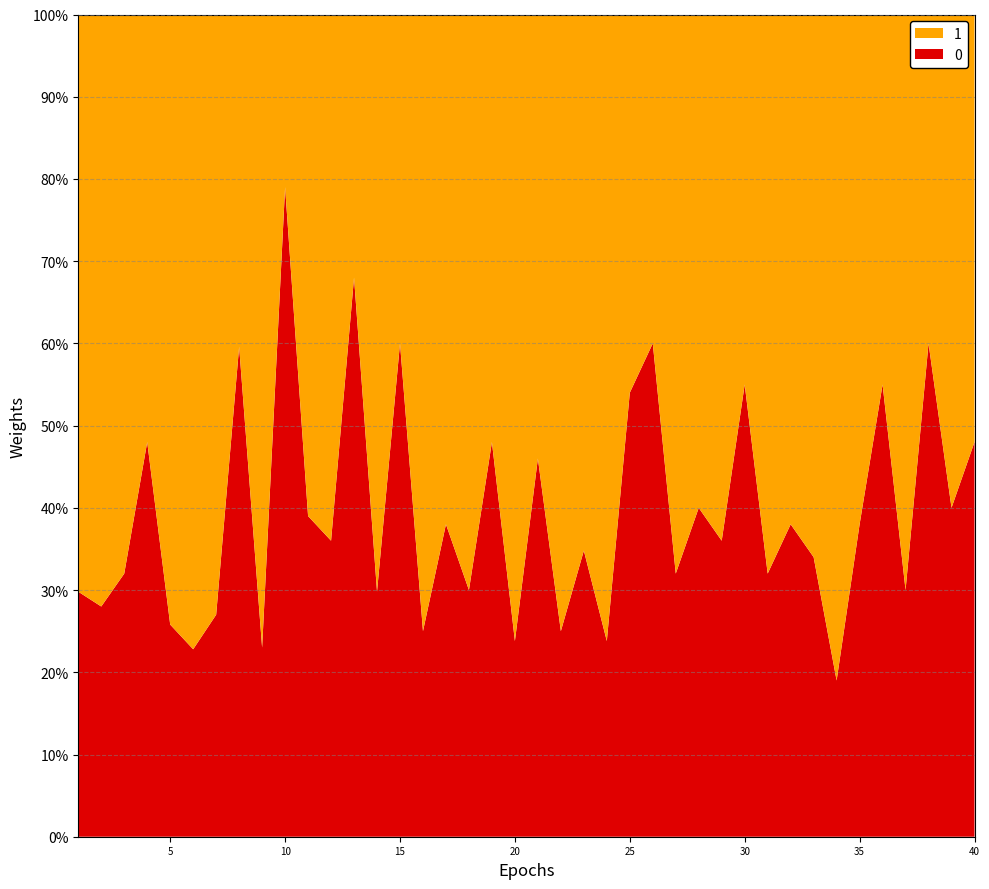

Reading left to right, what are all the values shown in this chart?

0: 29.8	28.0	32.0	48.0	25.8	22.8	27.0	59.6	23.0	79.0	39.0	36.0	68.0	29.8	60.0	25.0	38.0	30.0	48.0	23.8	46.0	25.0	34.8	23.8	54.0	60.0	32.0	40.0	36.0	55.0	32.0	38.0	34.0	19.0	38.0	55.0	30.0	60.0	40.0	48.0
1: 70.2	72.0	68.0	52.0	74.2	77.2	73.0	40.4	77.0	21.0	61.0	64.0	32.0	70.2	40.0	75.0	62.0	70.0	52.0	76.2	54.0	75.0	65.2	76.2	46.0	40.0	68.0	60.0	64.0	45.0	68.0	62.0	66.0	81.0	62.0	45.0	70.0	40.0	60.0	52.0